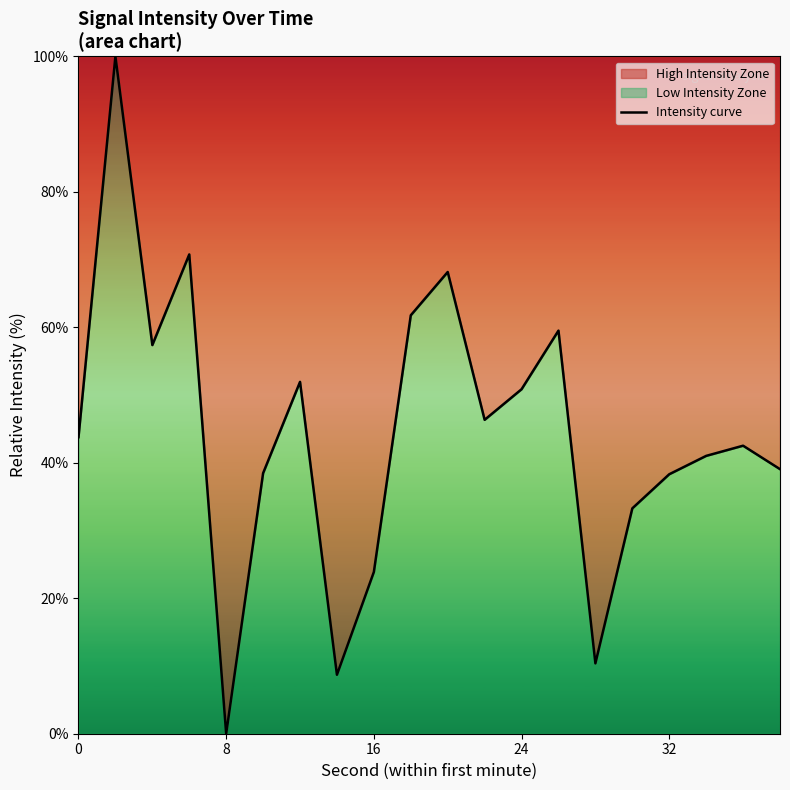

The value at 0 is 60.0. True or false?

False